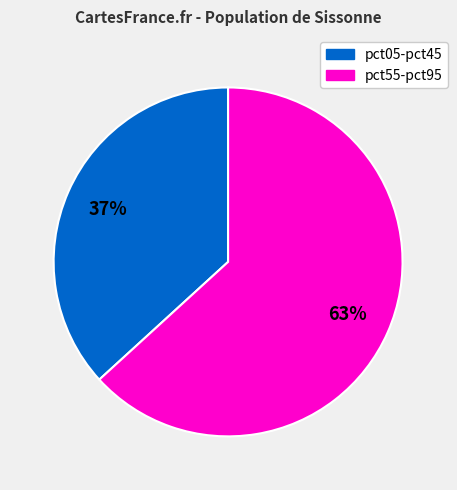

Is there any slice that represents more than half of the pie?

Yes